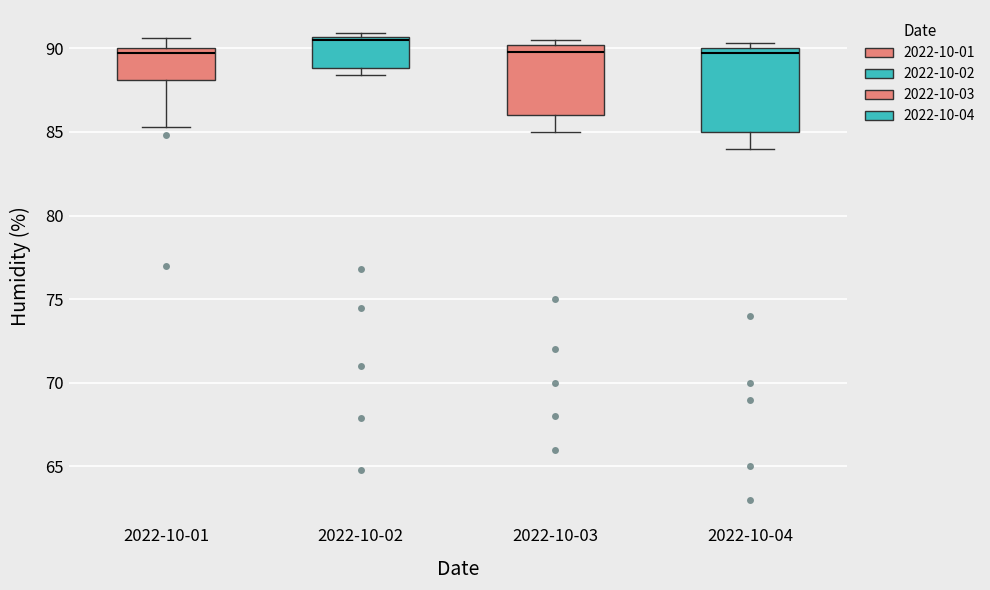

Where is the upper edge of the box for 2022-10-02 on the y-axis? The values are not printed on the chart, so give them approximately, as read against the axis.

90.5